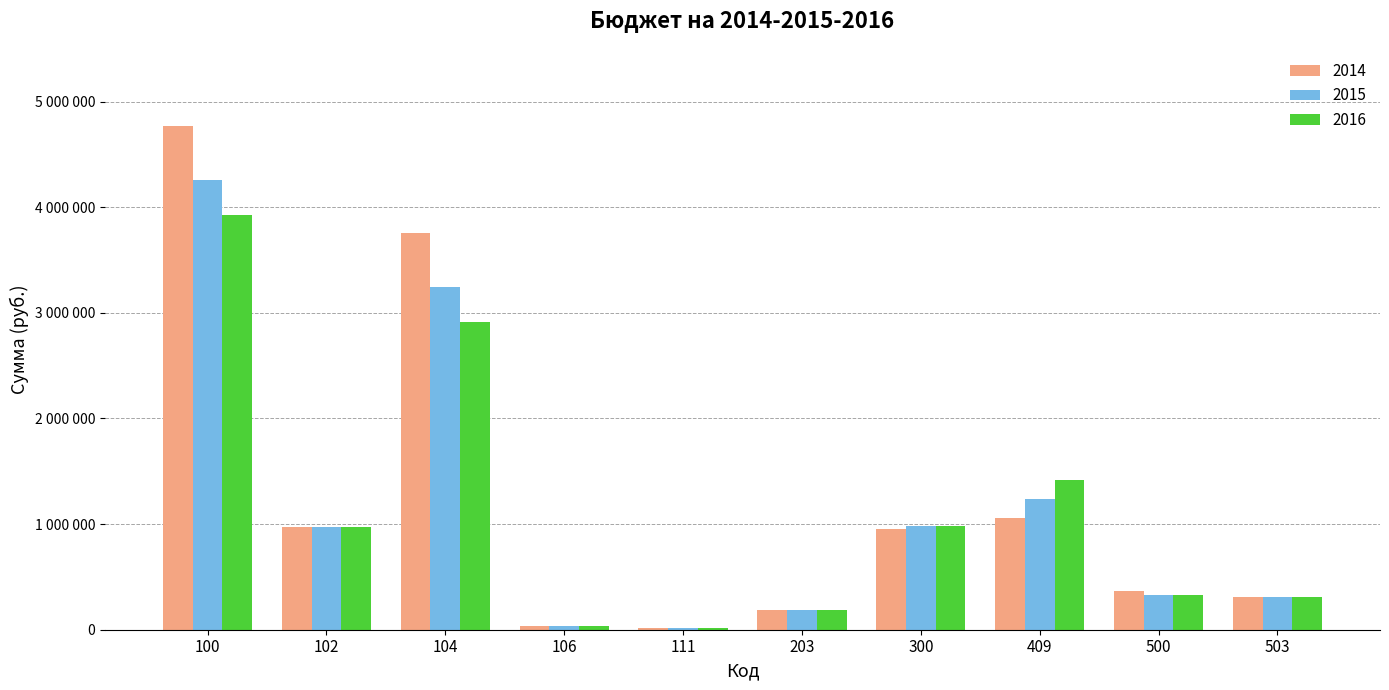

What are all the series names shown in the legend?

2014, 2015, 2016